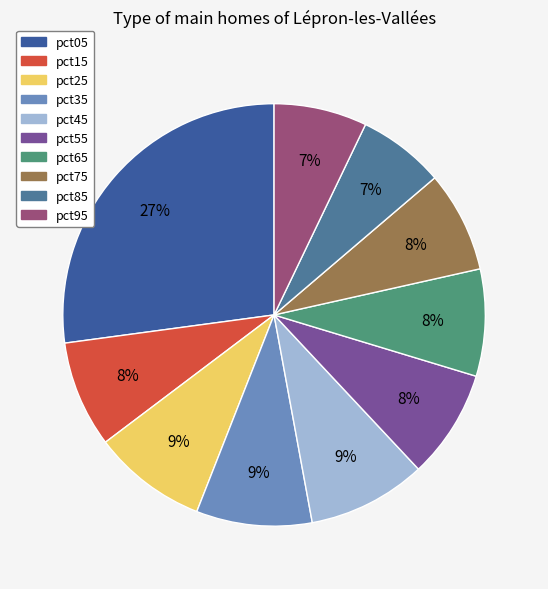

To the nearest percent, what is the average slice percentage?

10%